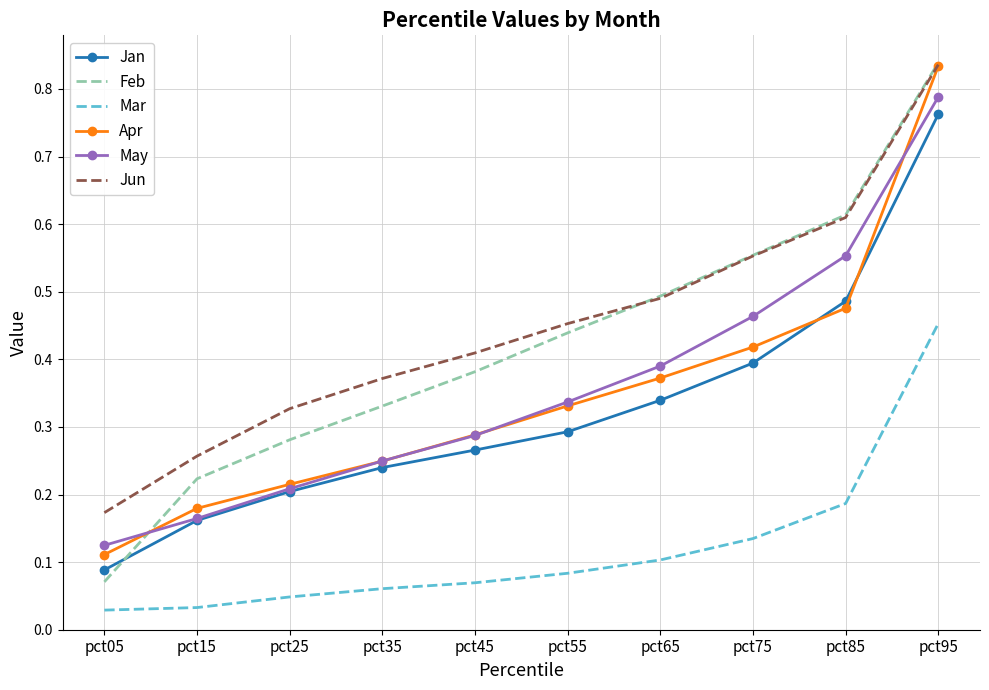

True or false: Mar has more than 0 interior local peaks.

False